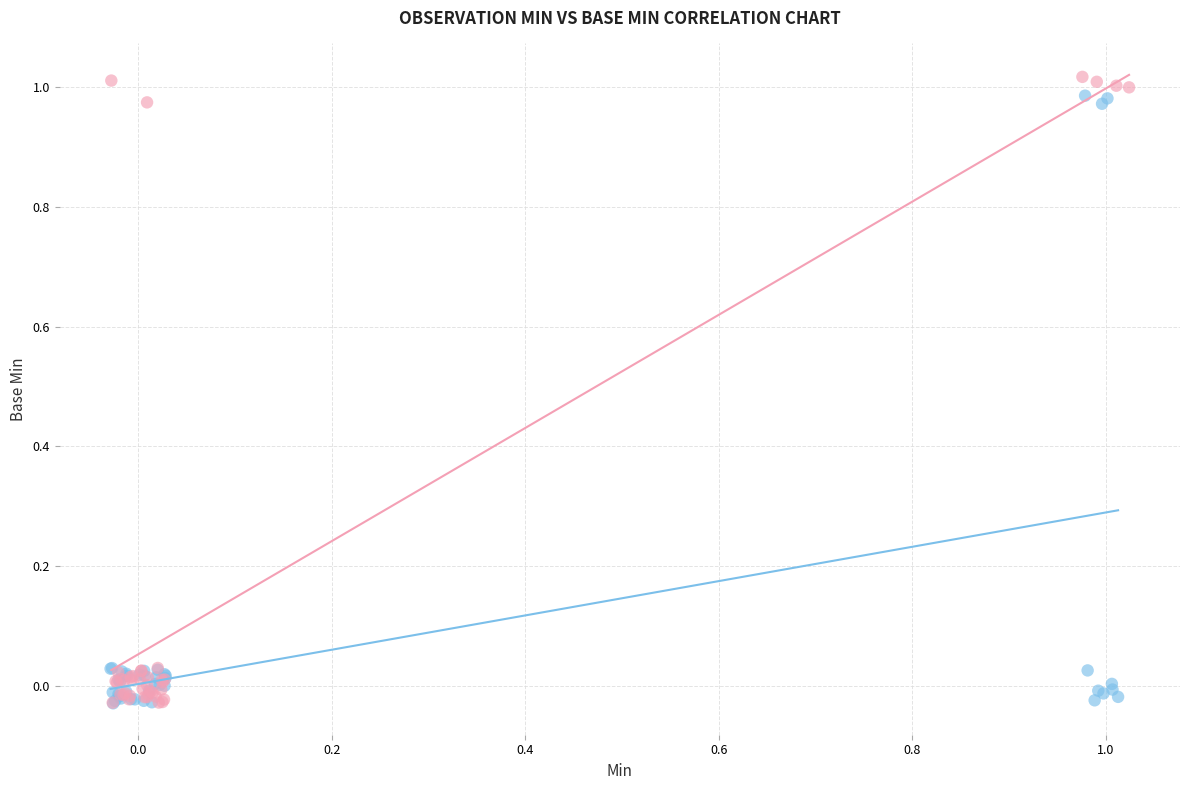

Which series has the widest spread of Y values?

Max vs Base Max